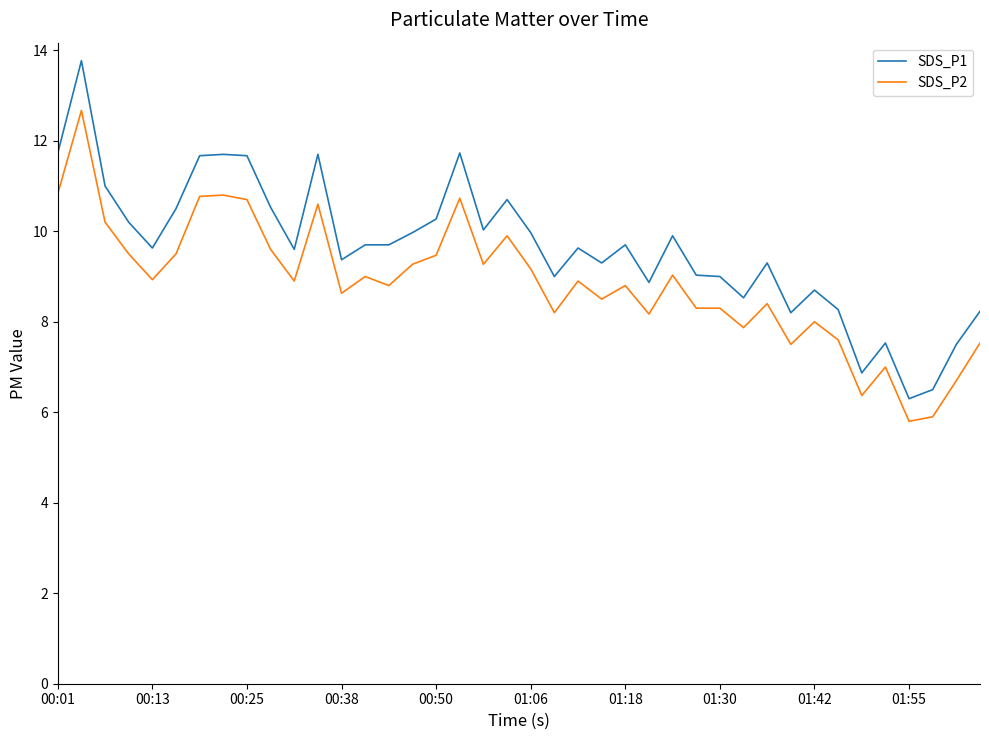

Which series has the largest range (max minus min)?

SDS_P1